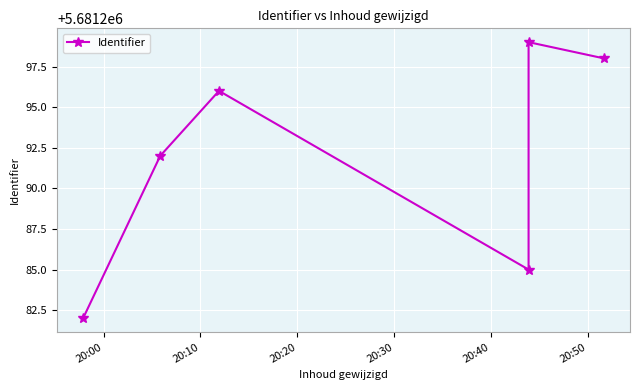

The chart shows a value of 5681298 at 20:50. True or false?

True